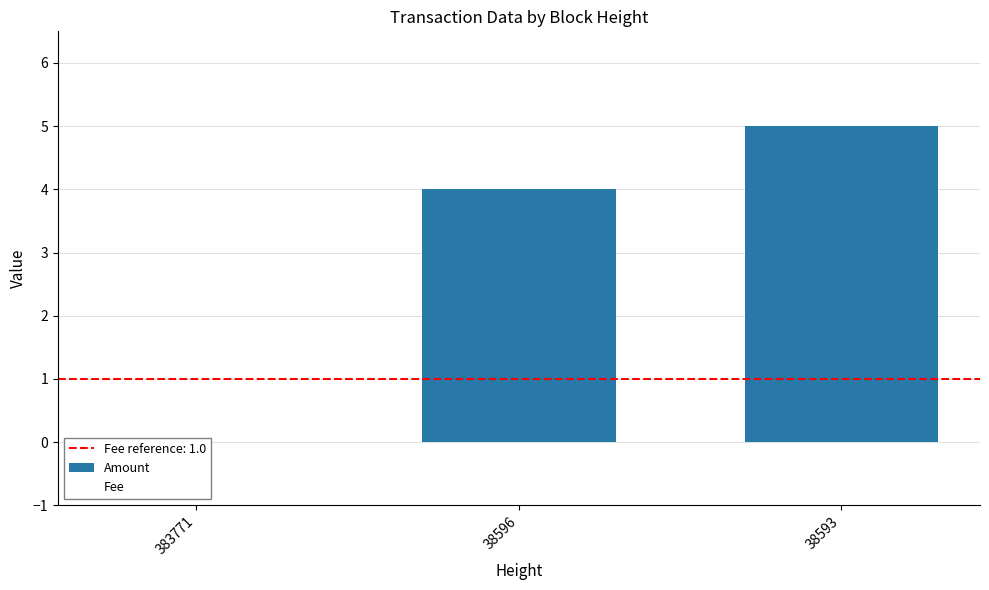

The Amount series shows 7 at 38596. True or false?

False